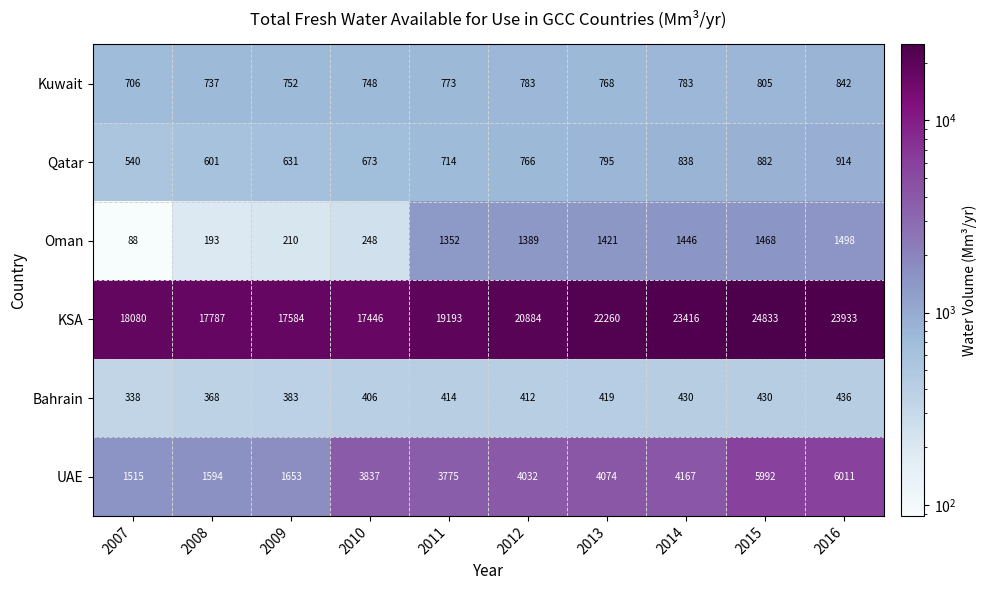

What is the difference between the maximum and second lowest values in the Kuwait series?

105